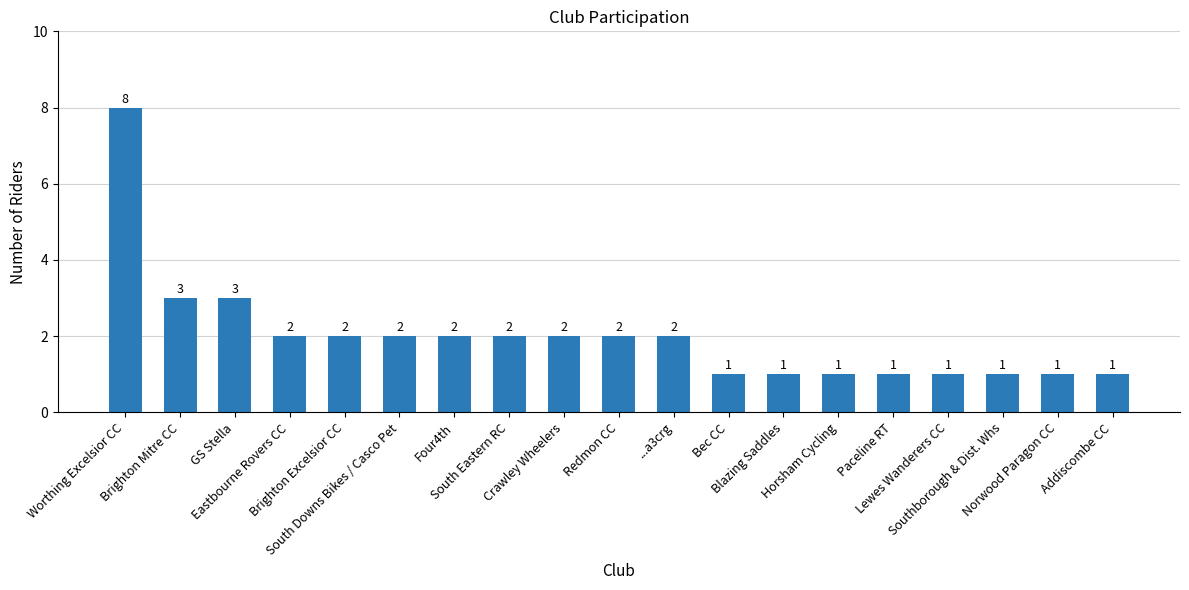

At which label does the data first exceed 2?

Worthing Excelsior CC